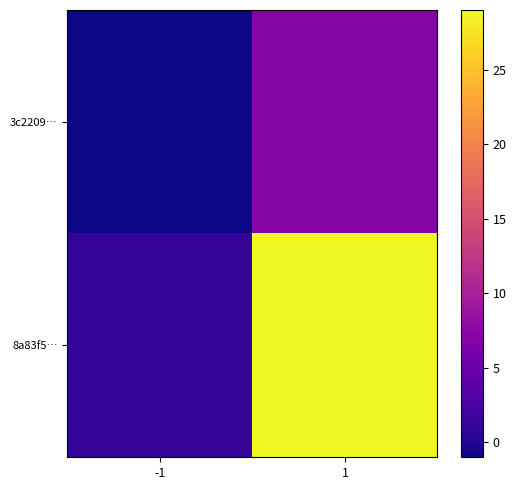

Between -1 and 1, which is larger?

1